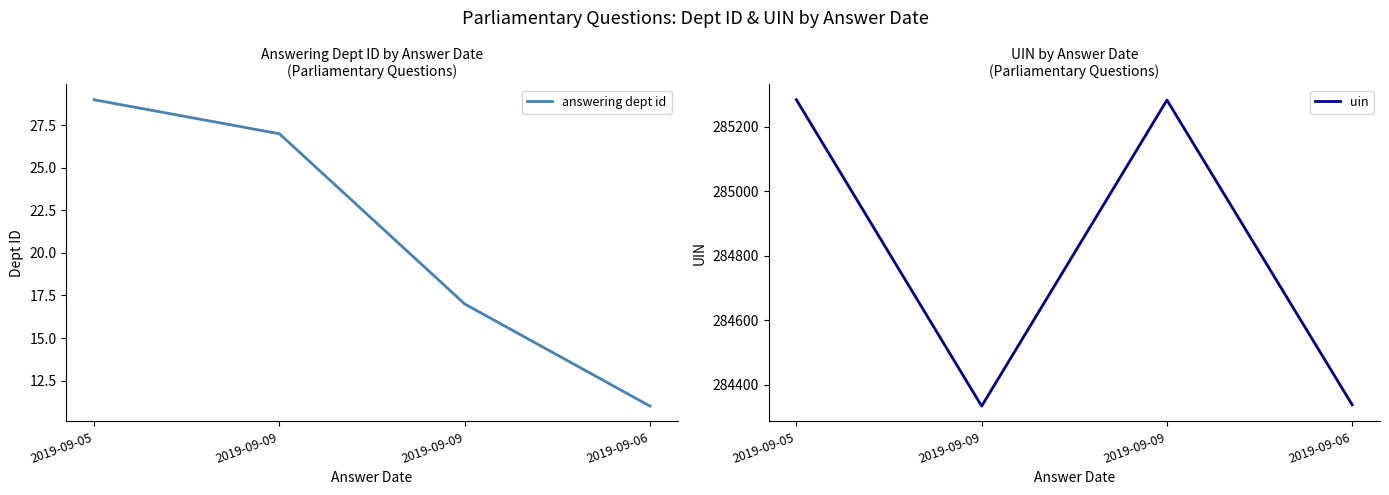

Which series has the widest spread of values?

uin